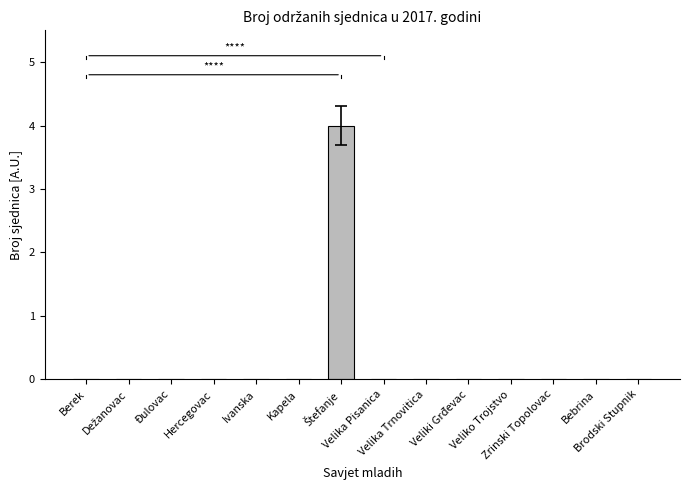

Rank the categories by value from lowest to highest.

Berek, Dežanovac, Đulovac, Hercegovac, Ivanska, Kapela, Velika Pisanica, Velika Trnovitica, Veliki Grđevac, Veliko Trojstvo, Zrinski Topolovac, Bebrina, Brodski Stupnik, Štefanje